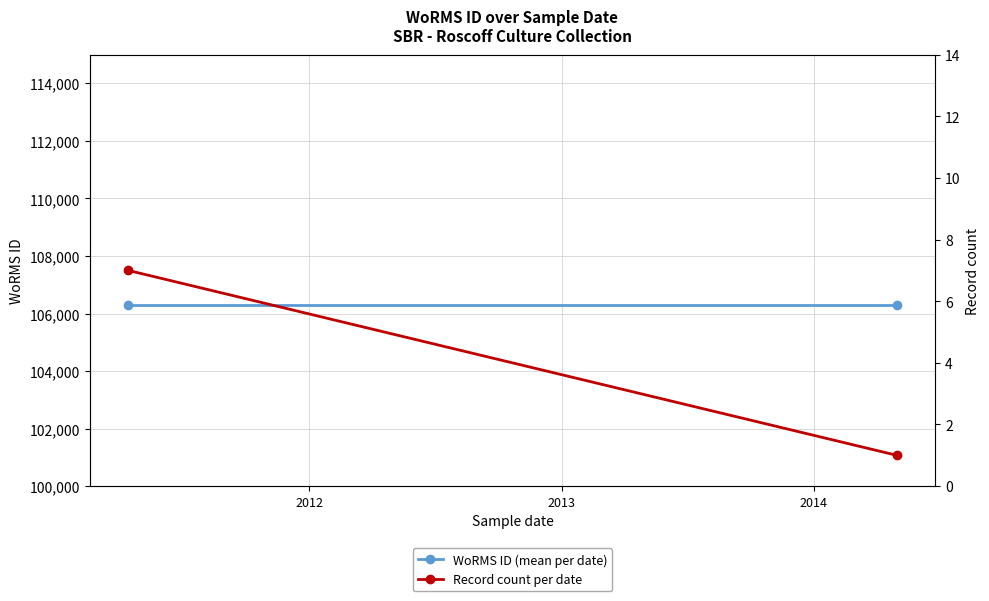

Count the Record count per date values in the range 1 to 7.

2